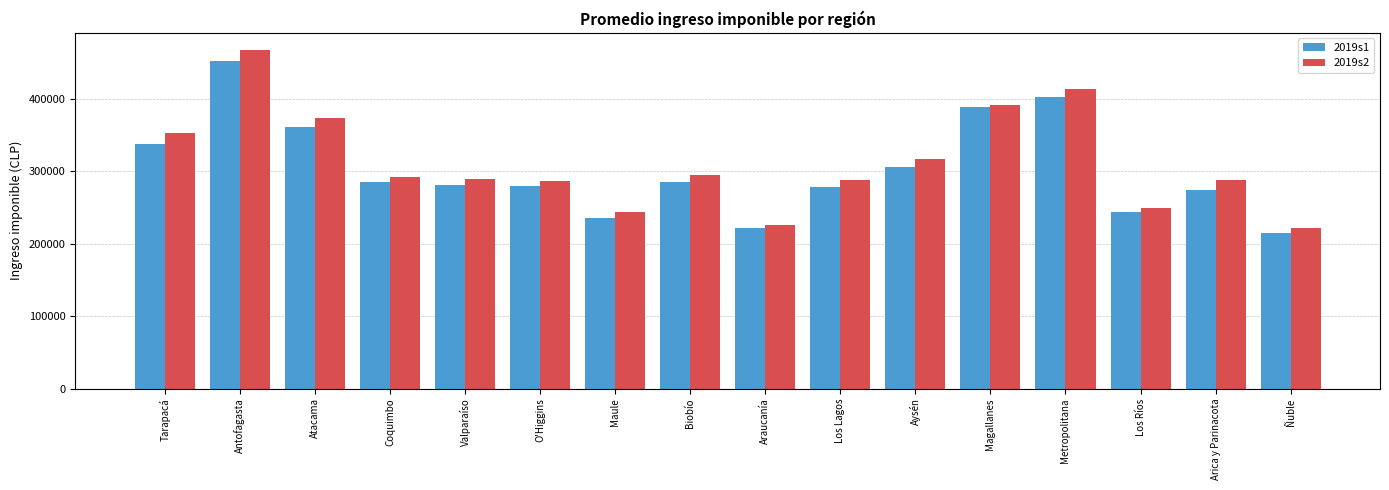

What is the sum of the 2019s1 values at Coquimbo and Maule?

520616.0